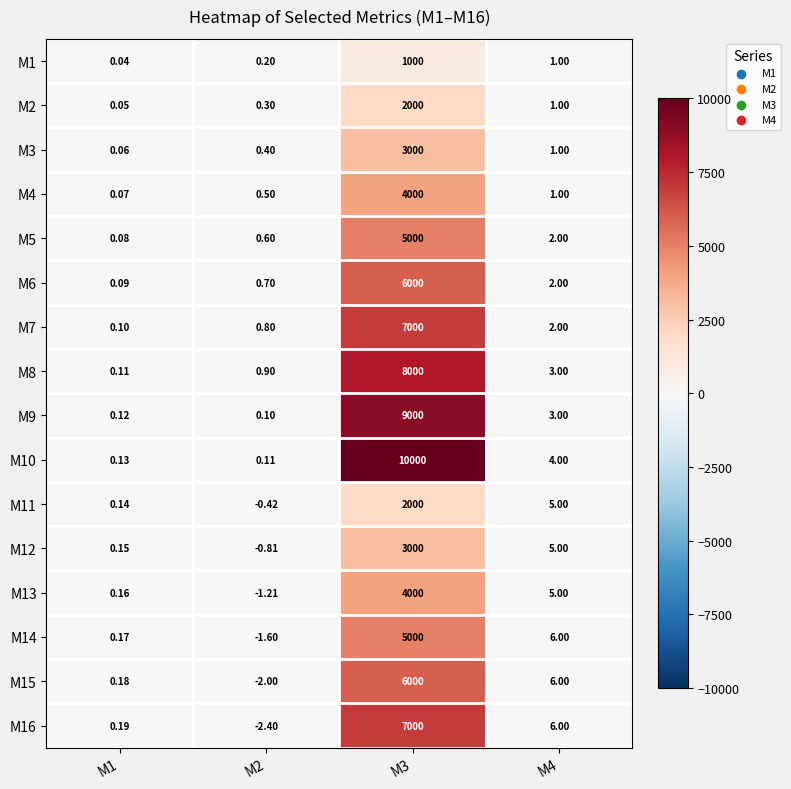

Is the value of М5 at М3 greater than the value of М2 at М3?

Yes